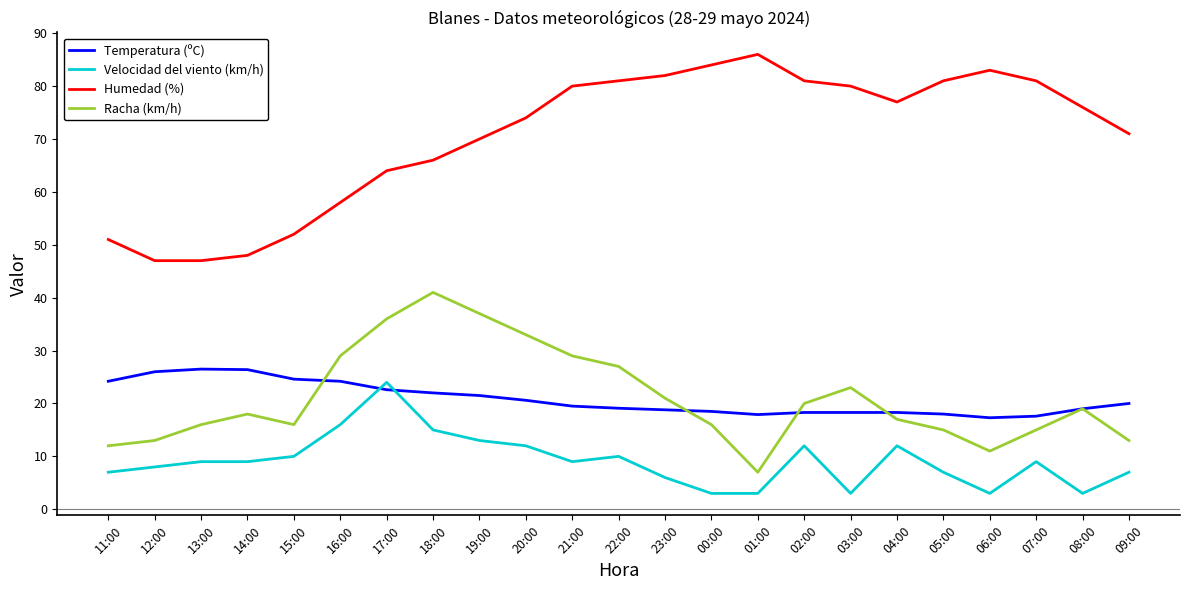

How many lines are shown in the chart?

4